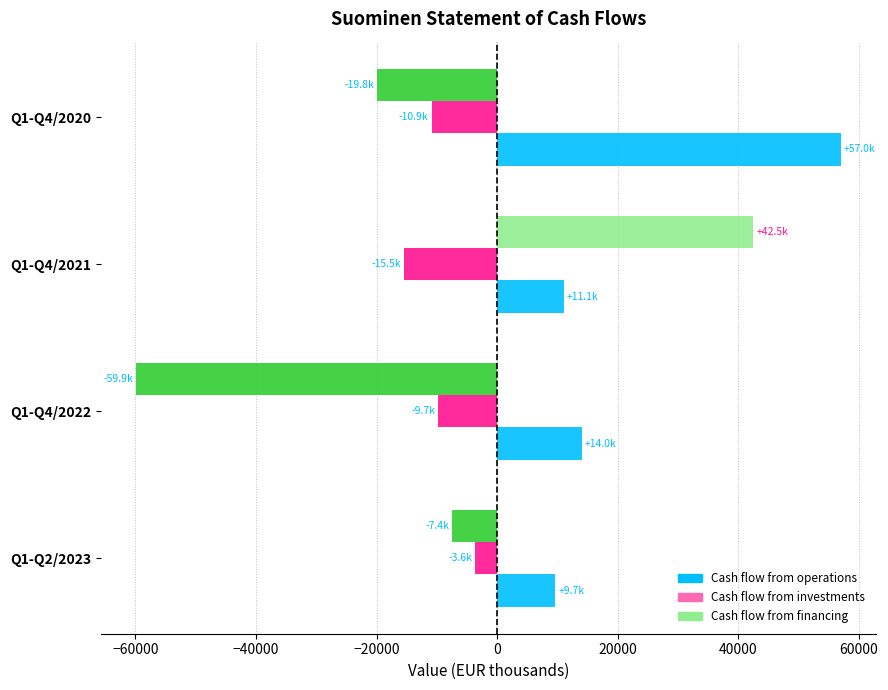

List the series in order of their peak value, lowest first.

Cash flow from investments, Cash flow from financing, Cash flow from operations